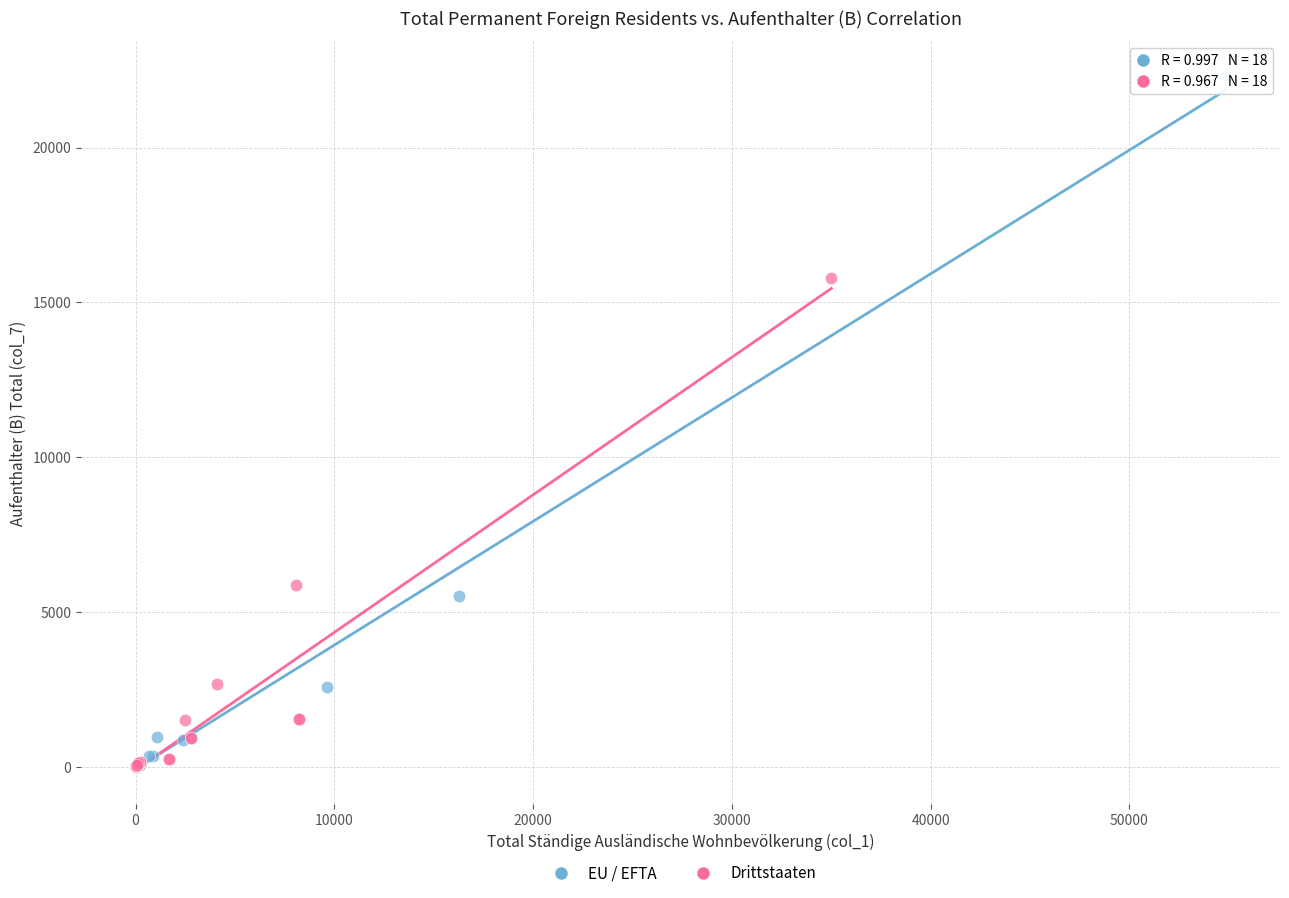

Which series has the widest spread of Y values?

EU / EFTA